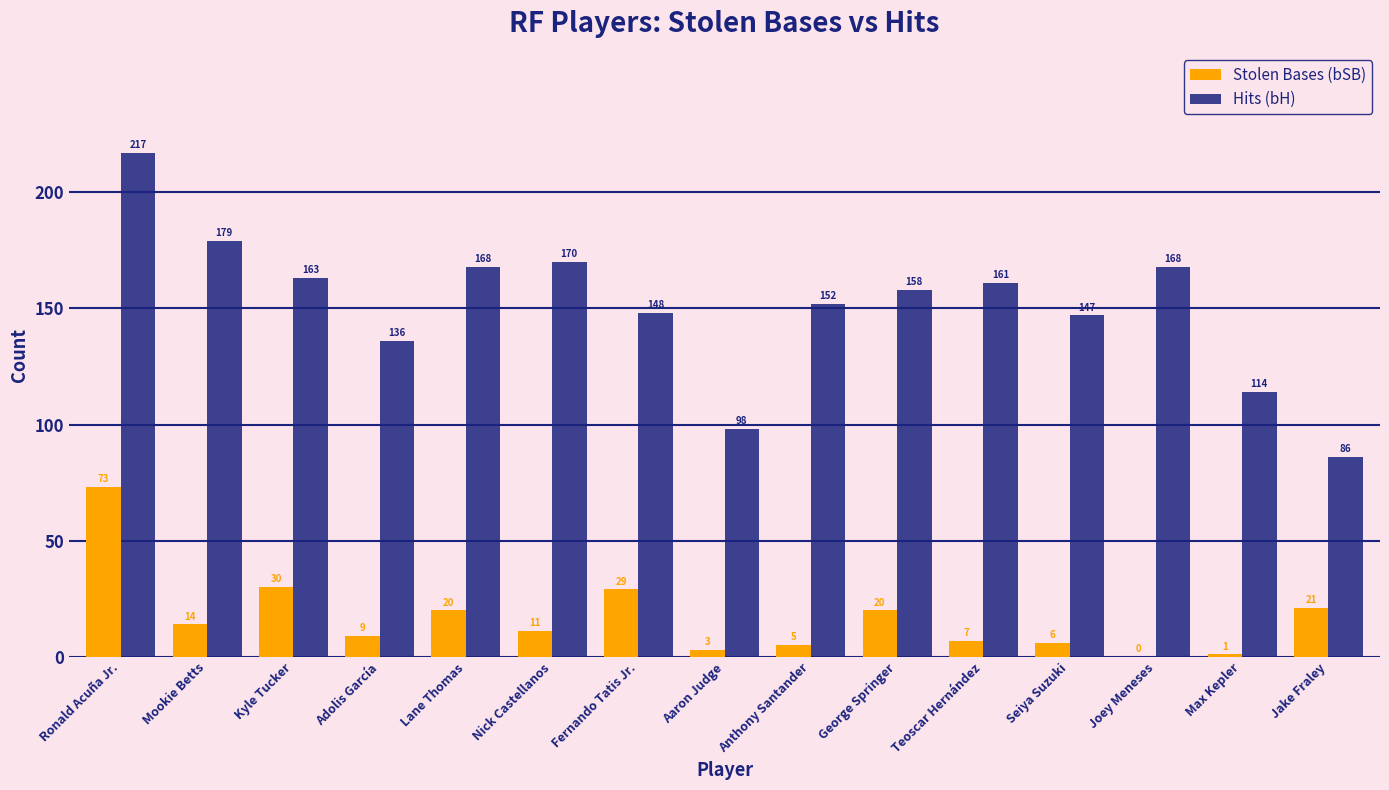

At which category is the sum across all series the highest?

Ronald Acuña Jr.